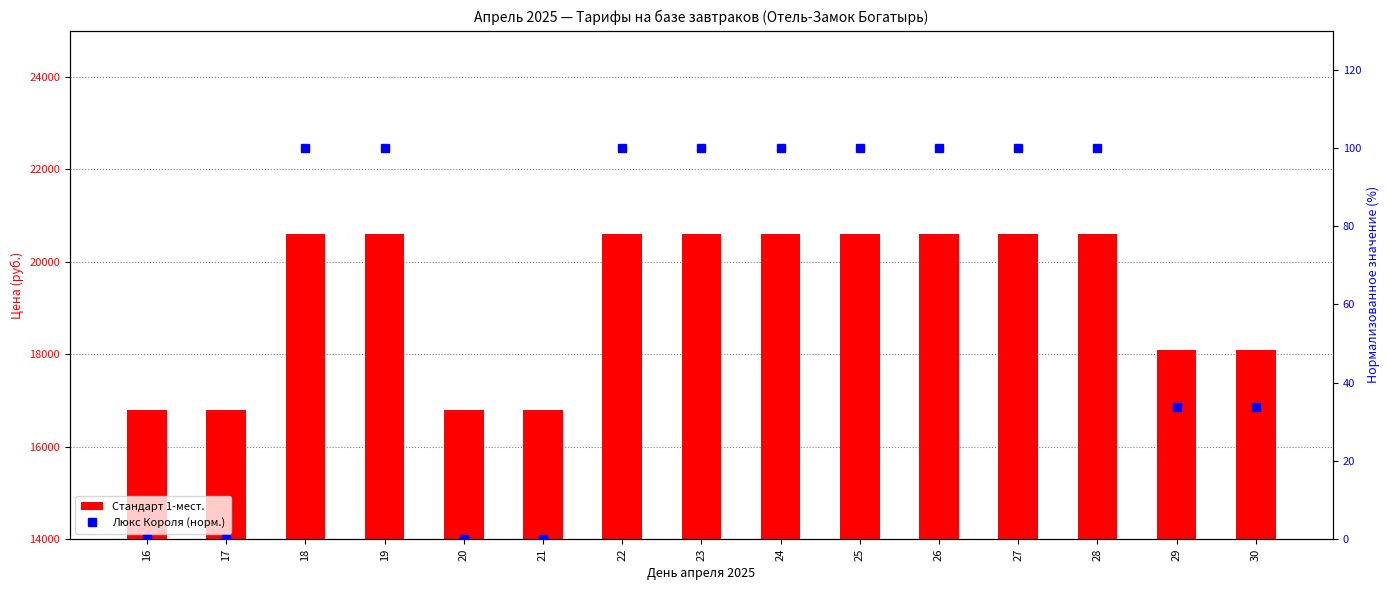

What is the maximum value shown in the chart?

20600.0